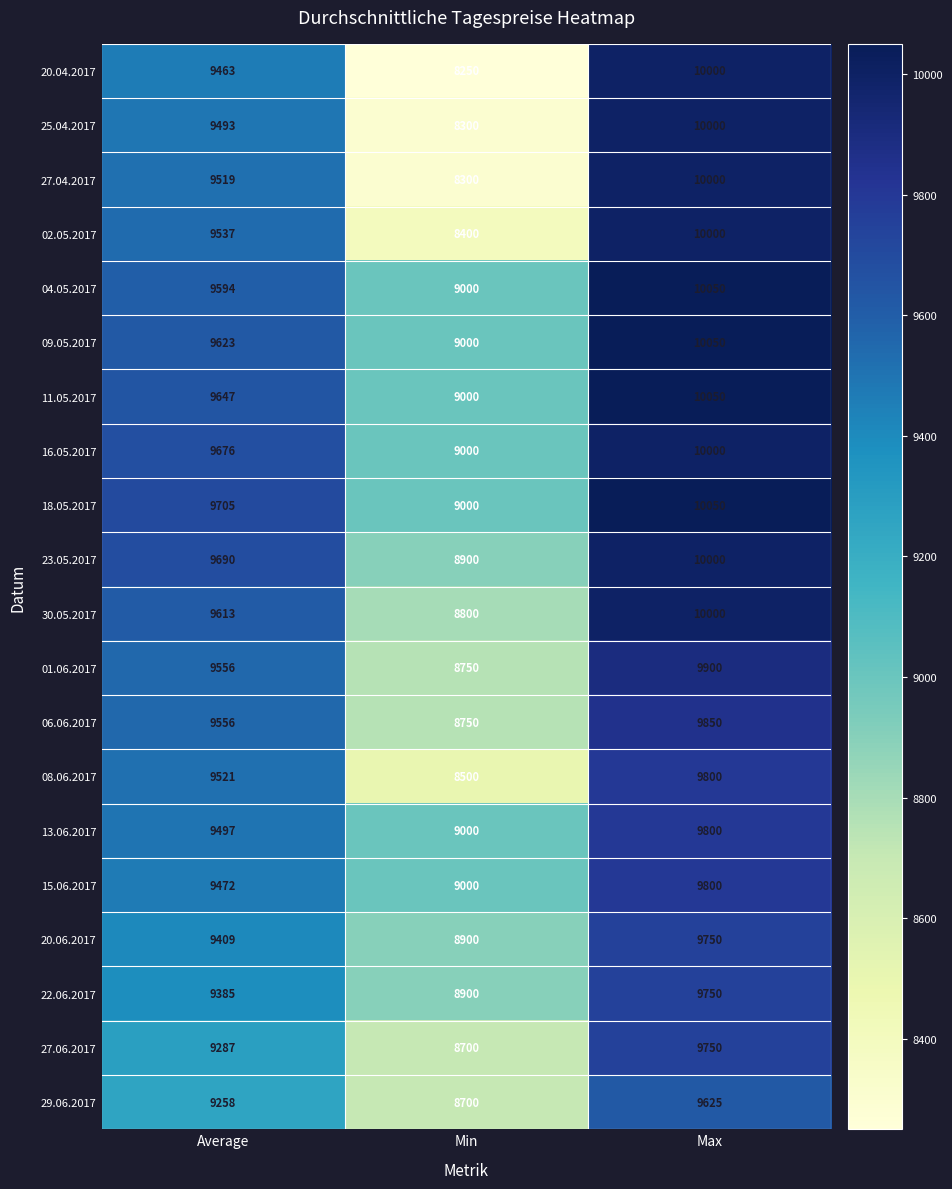

Rank the categories by 27.06.2017 value from highest to lowest.

Max, Average, Min